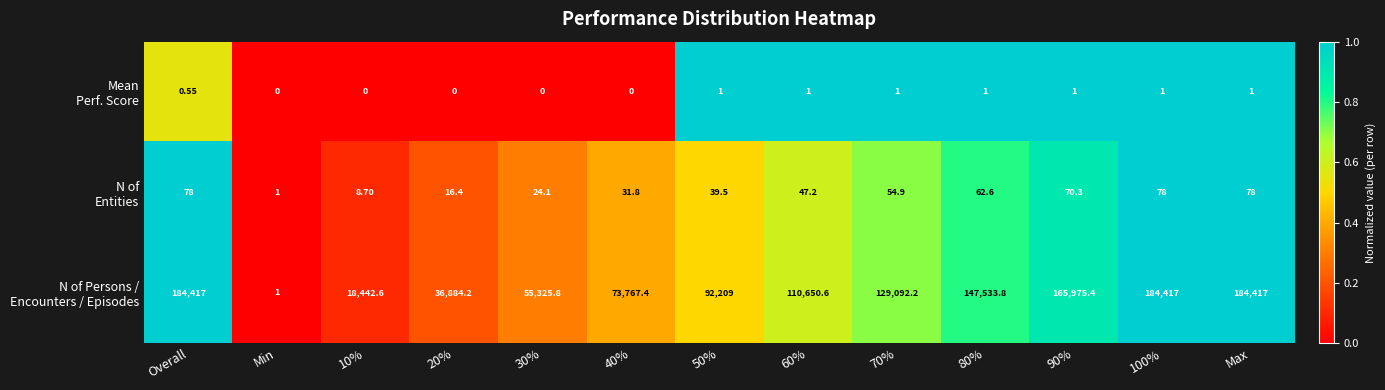

At how many categories does at least one series exceed 0?

13